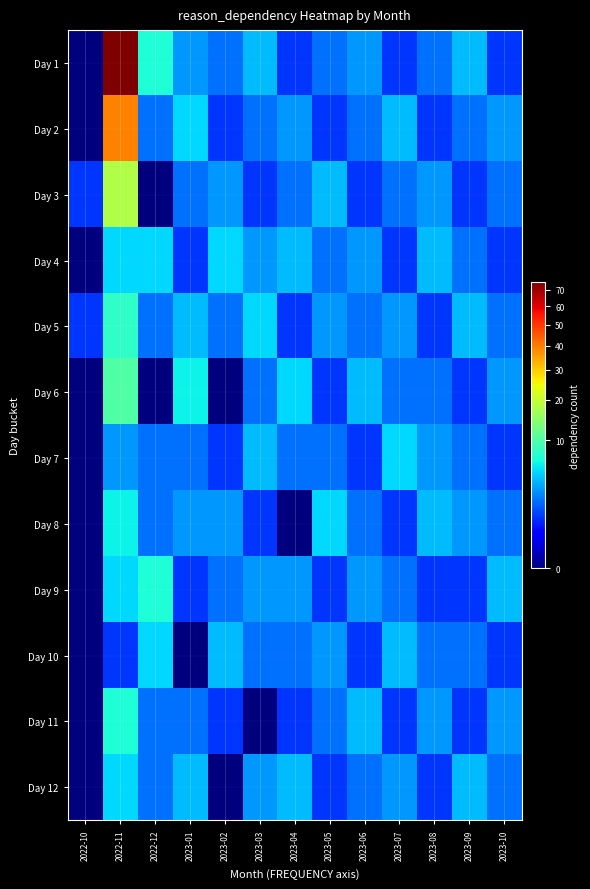

List the series in order of their peak value, lowest first.

Day 4, Day 7, Day 10, Day 12, Day 8, Day 9, Day 11, Day 5, Day 6, Day 3, Day 2, Day 1